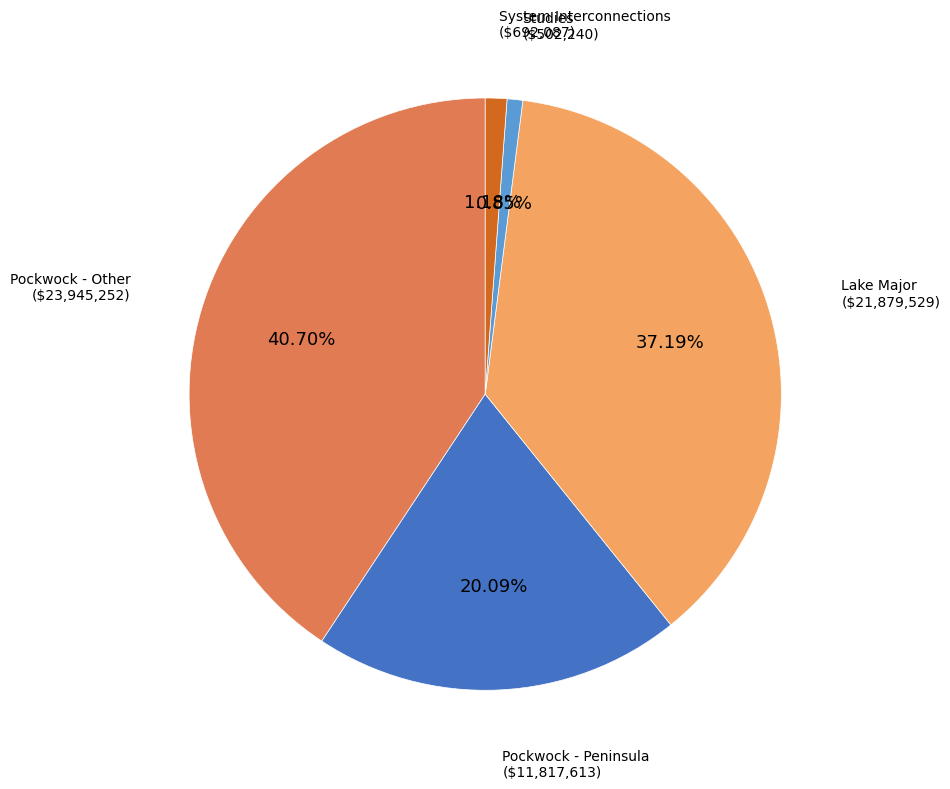

Is there a majority slice in this chart?

No